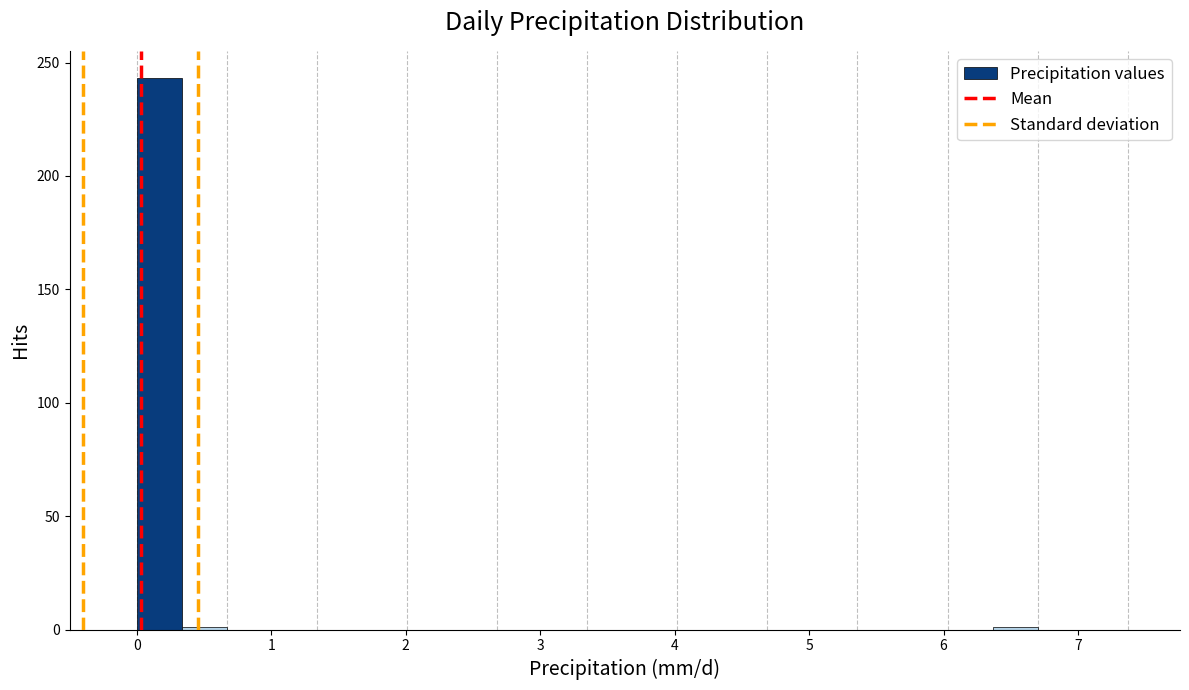

Read against the x-axis, roughly where is the centre of the tallest bar?

0.2